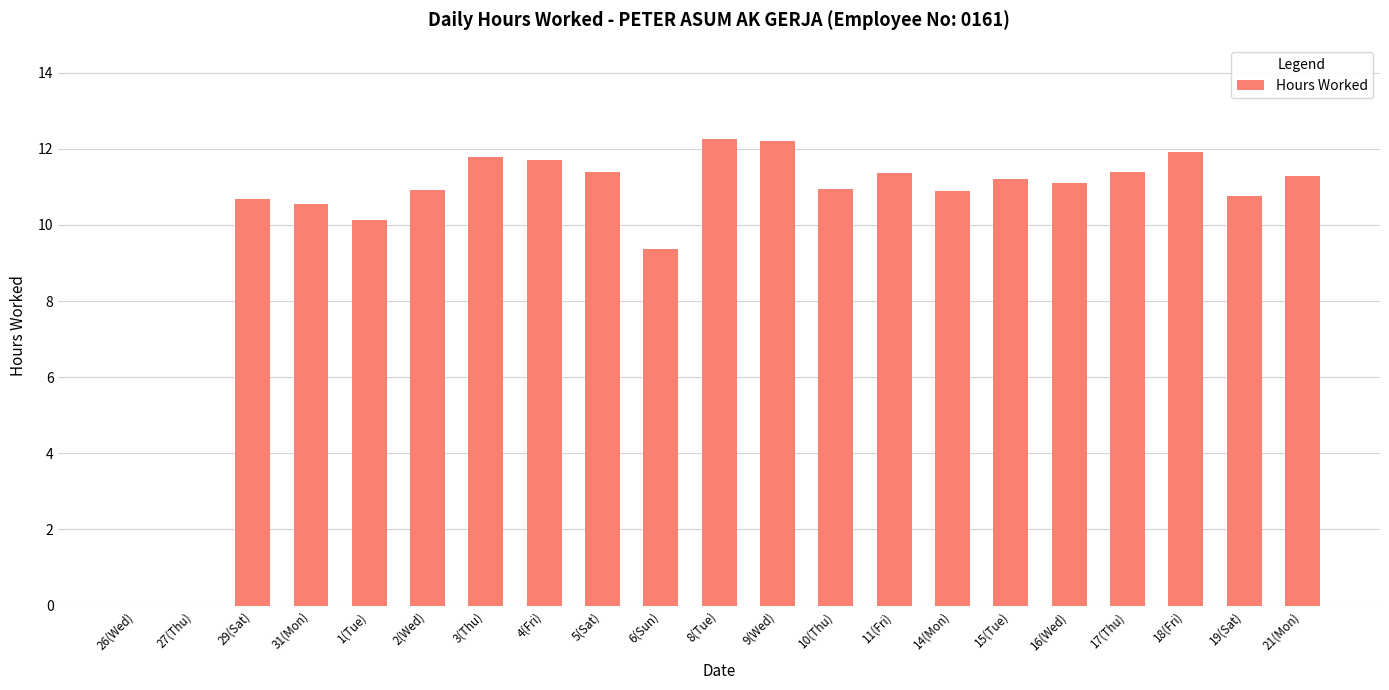

What is the greatest value displayed?

12.3